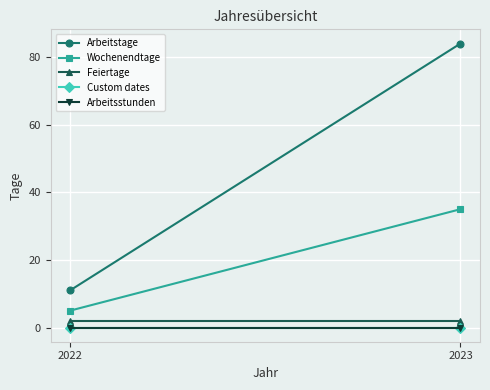

At which label does Custom dates reach its peak?

2022